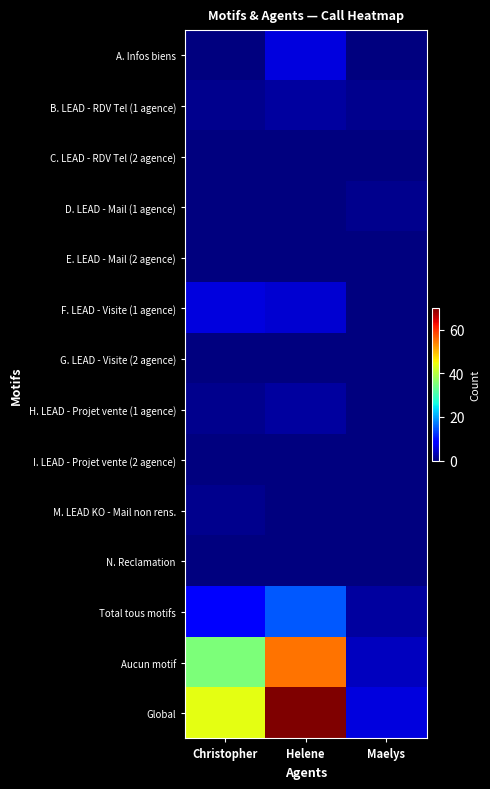

Reading left to right, what are all the values shown in this chart?

A. Infos biens: Christopher=0	Helene=6	Maelys=0
B. LEAD - RDV Tel (1 agence): Christopher=1	Helene=2	Maelys=1
C. LEAD - RDV Tel (2 agence): Christopher=0	Helene=0	Maelys=0
D. LEAD - Mail (1 agence): Christopher=0	Helene=0	Maelys=1
E. LEAD - Mail (2 agence): Christopher=0	Helene=0	Maelys=0
F. LEAD - Visite (1 agence): Christopher=6	Helene=5	Maelys=0
G. LEAD - Visite (2 agence): Christopher=0	Helene=0	Maelys=0
H. LEAD - Projet vente (1 agence): Christopher=1	Helene=2	Maelys=0
I. LEAD - Projet vente (2 agence): Christopher=0	Helene=0	Maelys=0
M. LEAD KO - Mail non rens.: Christopher=1	Helene=0	Maelys=0
N. Reclamation: Christopher=0	Helene=0	Maelys=0
Total tous motifs: Christopher=9	Helene=15	Maelys=2
Aucun motif: Christopher=35	Helene=55	Maelys=4
Global: Christopher=44	Helene=70	Maelys=6